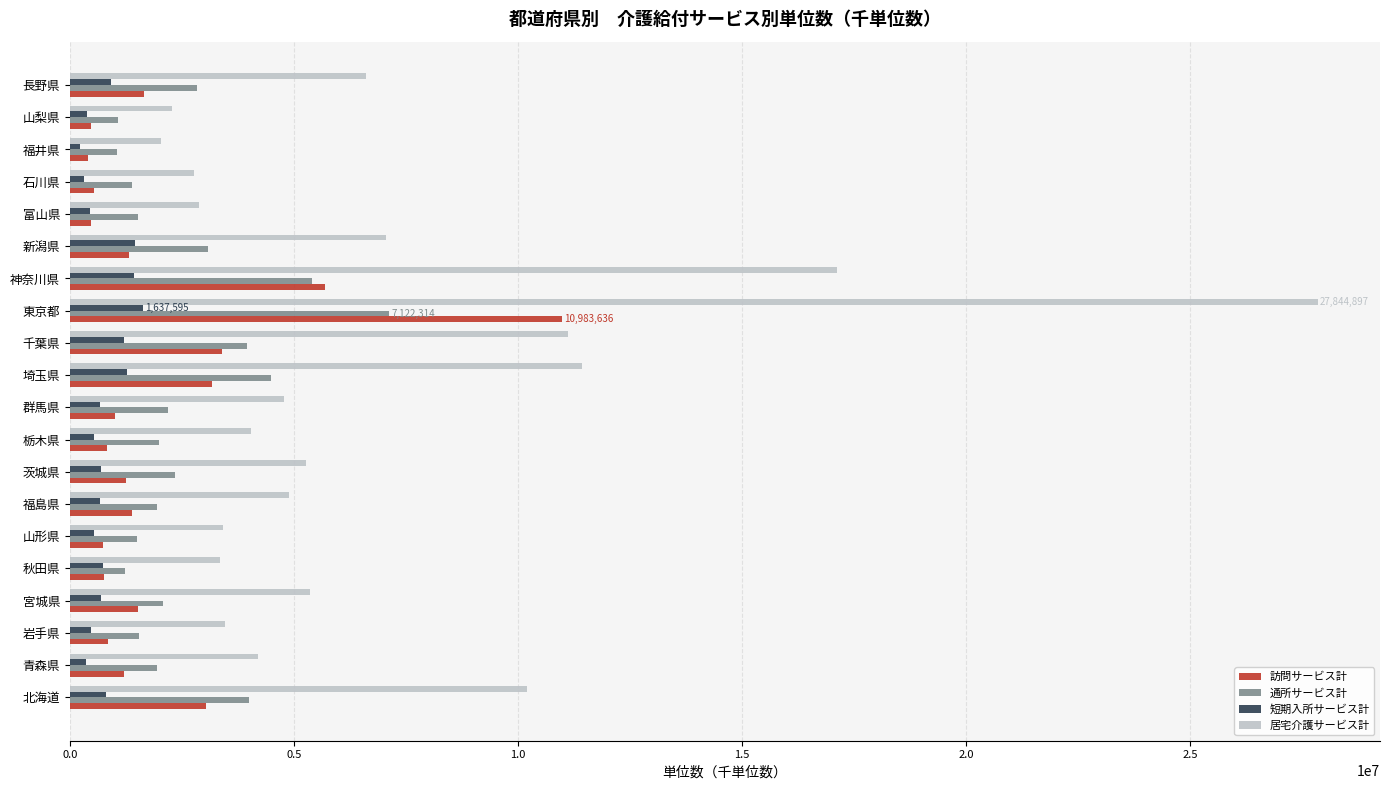

How many distinct data groups are displayed?

4